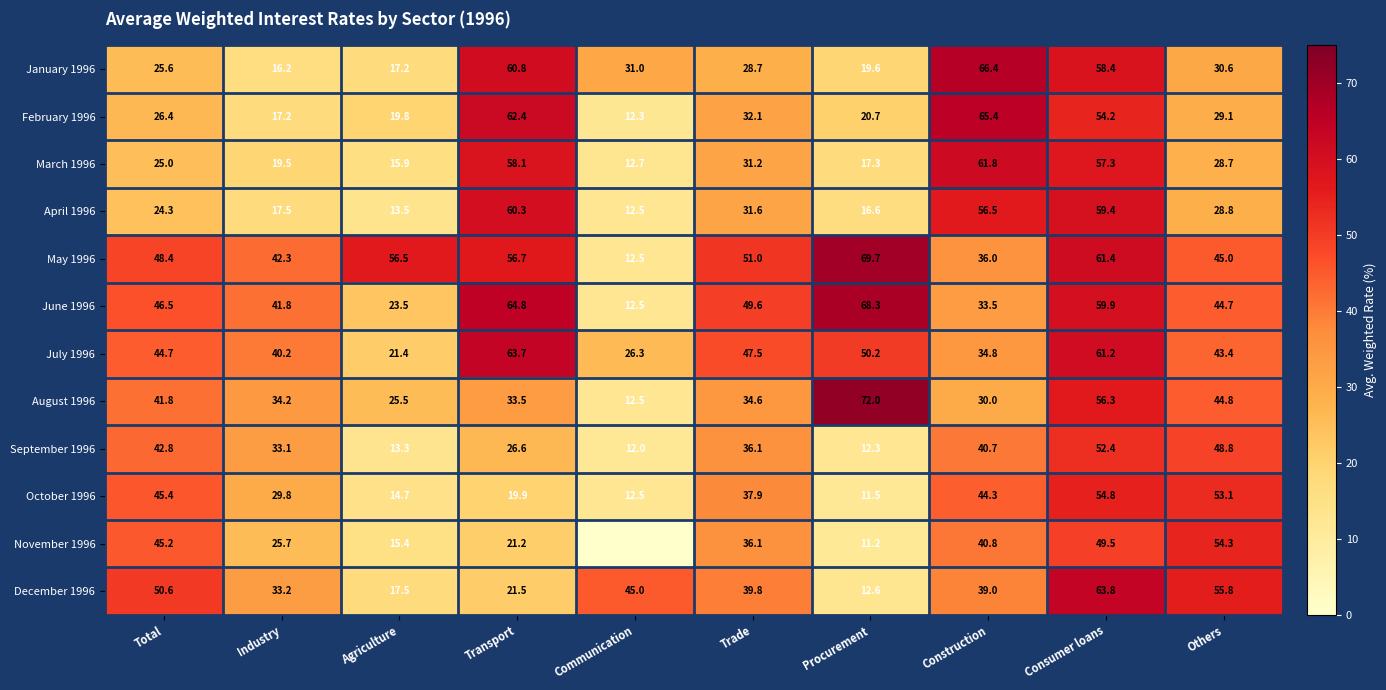

Count the number of categories in the chart.

10